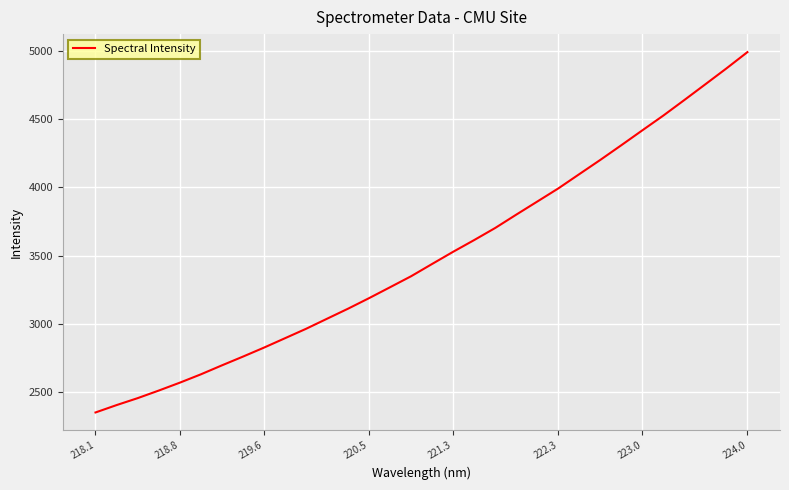

Is this an area chart (filled region under the line)?

No